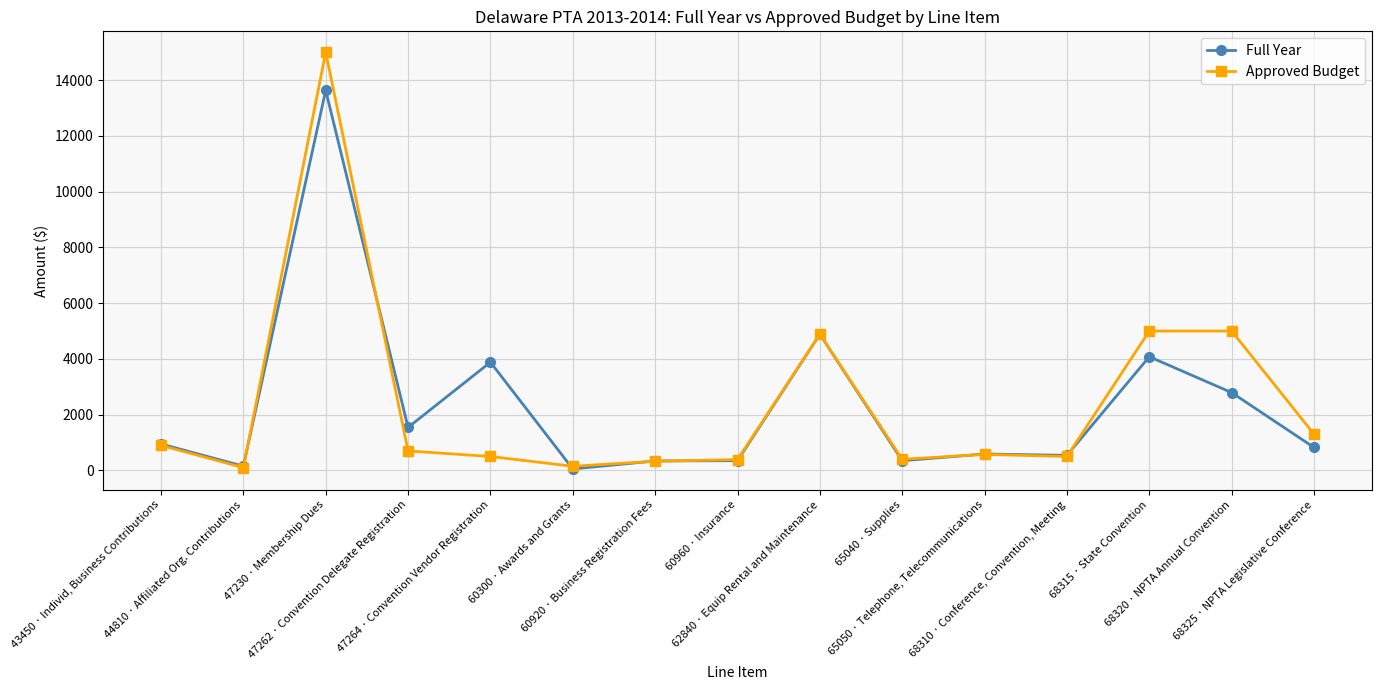

Which category has the highest value in the Approved Budget series?

47230 · Membership Dues